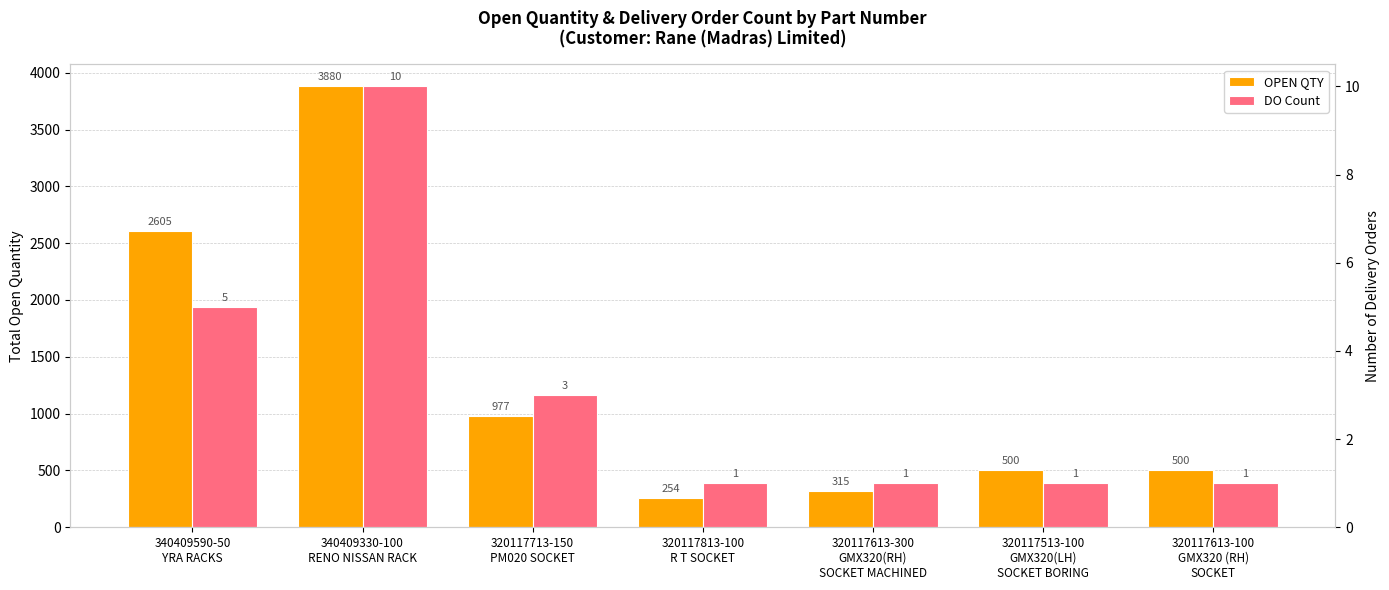

Rank the categories by DO Count value from highest to lowest.

340409330-100
RENO NISSAN RACK, 340409590-50
YRA RACKS, 320117713-150
PM020 SOCKET, 320117813-100
R T SOCKET, 320117613-300
GMX320(RH)
SOCKET MACHINED, 320117513-100
GMX320(LH)
SOCKET BORING, 320117613-100
GMX320 (RH)
SOCKET